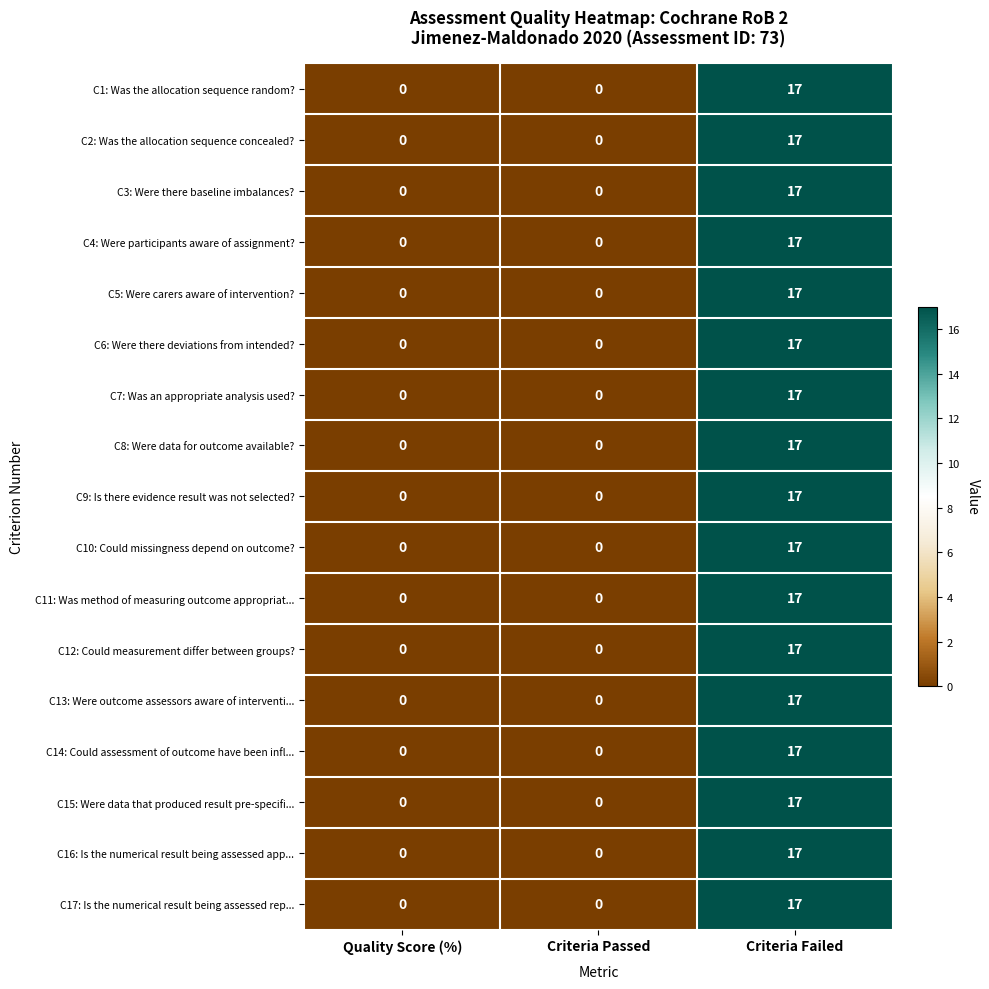

What is the approximate value of C5: Were carers aware of intervention? at Criteria Failed, to the nearest 10?

20